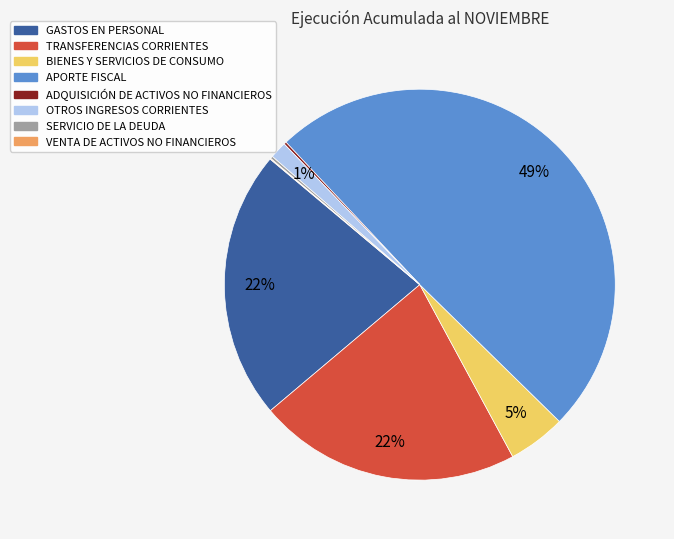

Is TRANSFERENCIAS CORRIENTES the majority of the pie?

No